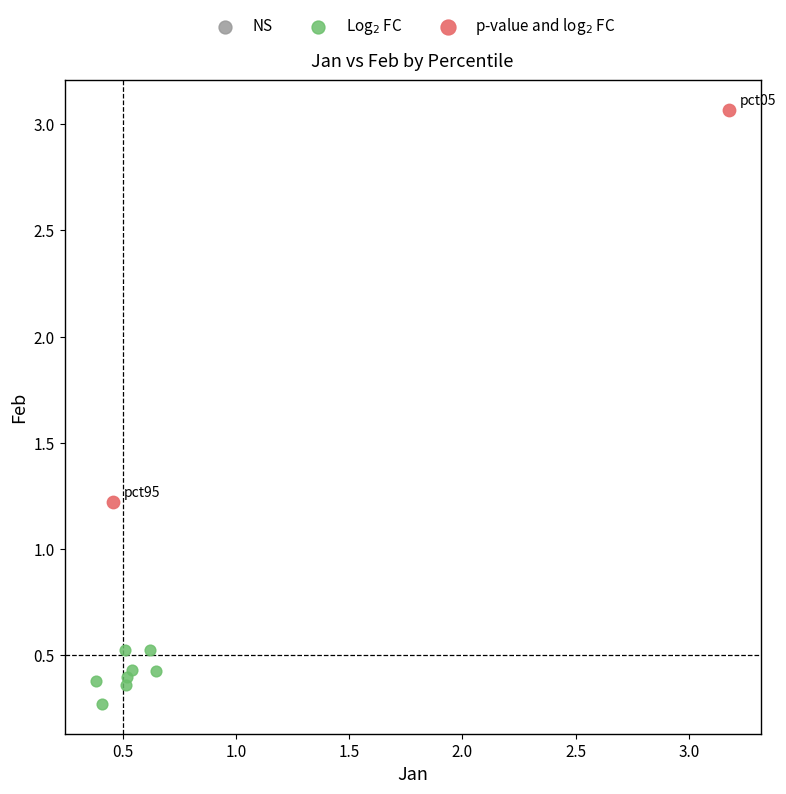

Which series contains the highest Y value?

p-value and log$_2$ FC